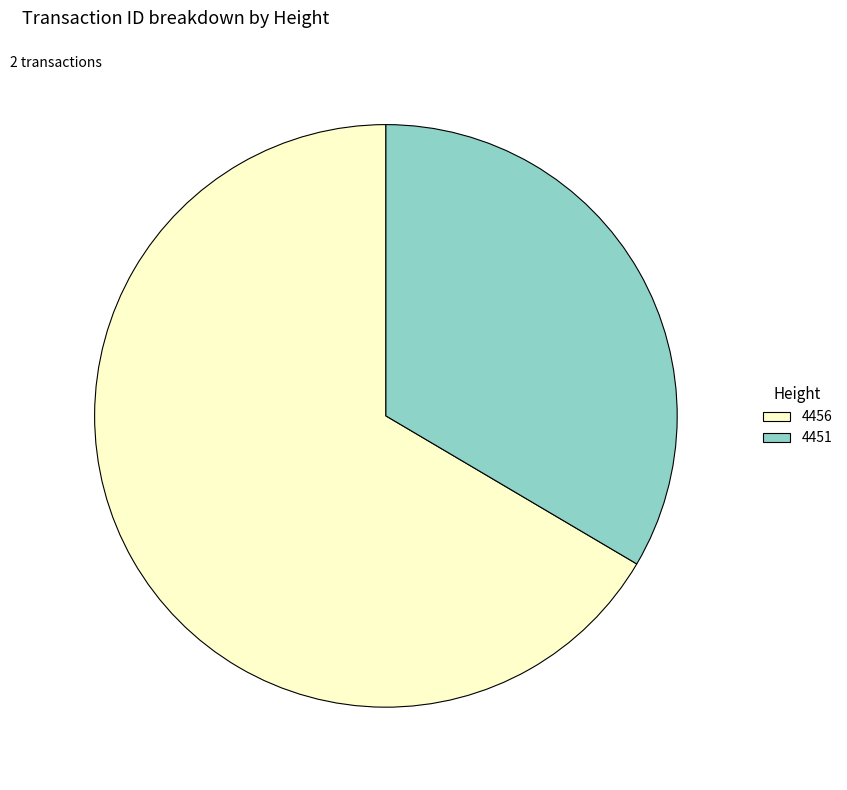

Combined, do 4451 and 4456 account for over 50%?

Yes